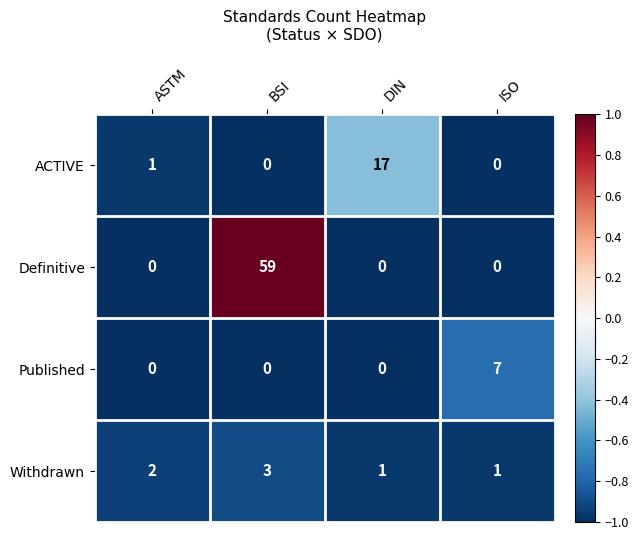

Which series has the widest spread of values?

Definitive